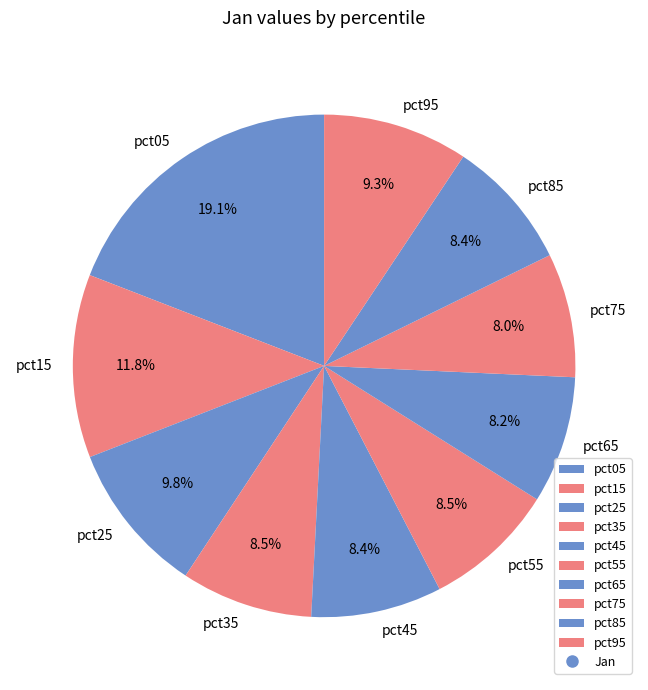

To the nearest percent, what is the average slice percentage?

10%